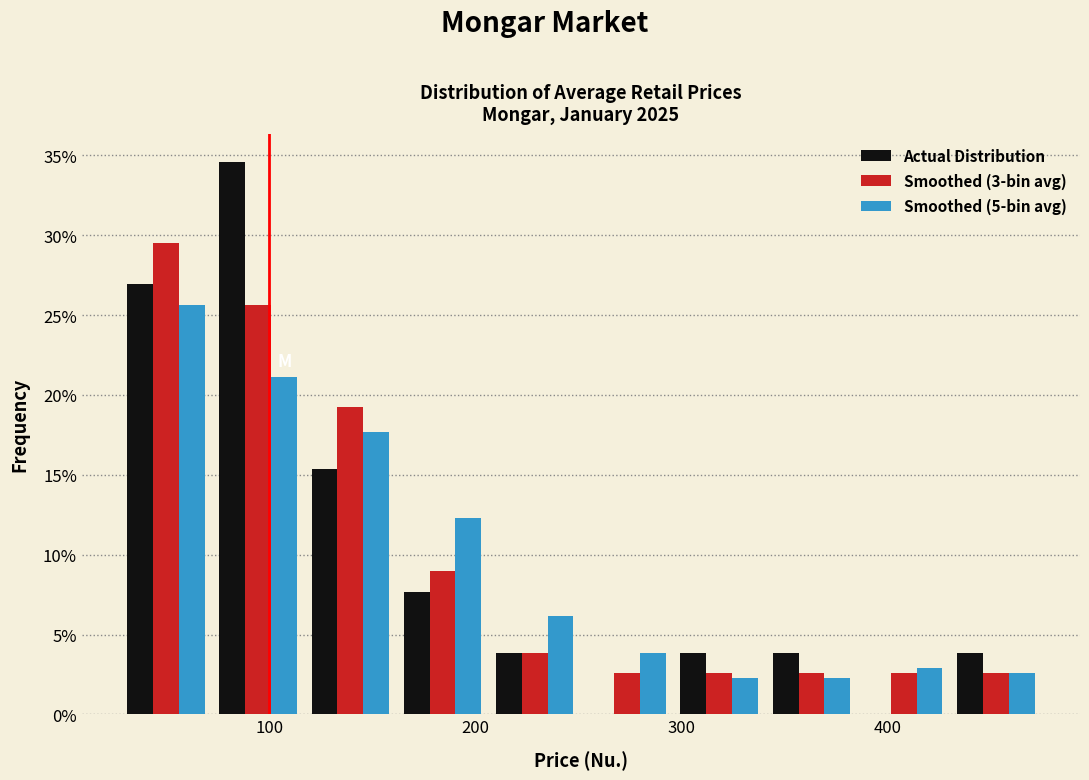

Reading left to right, list every range on the x-axis with the height of the bar of each series over it. Neither the bar edges nor the heights are printed on the chart, so give them approximately, as read against the axes.

30 to 70: Actual Distribution=27.0	Smoothed (3-bin avg)=29.5	Smoothed (5-bin avg)=25.5
70 to 120: Actual Distribution=34.5	Smoothed (3-bin avg)=25.5	Smoothed (5-bin avg)=21.0
120 to 160: Actual Distribution=15.5	Smoothed (3-bin avg)=19.0	Smoothed (5-bin avg)=17.5
160 to 210: Actual Distribution=7.5	Smoothed (3-bin avg)=9.0	Smoothed (5-bin avg)=12.5
210 to 250: Actual Distribution=4.0	Smoothed (3-bin avg)=4.0	Smoothed (5-bin avg)=6.0
250 to 300: Actual Distribution=0	Smoothed (3-bin avg)=2.5	Smoothed (5-bin avg)=4.0
300 to 340: Actual Distribution=4.0	Smoothed (3-bin avg)=2.5	Smoothed (5-bin avg)=2.5
340 to 390: Actual Distribution=4.0	Smoothed (3-bin avg)=2.5	Smoothed (5-bin avg)=2.5
390 to 430: Actual Distribution=0	Smoothed (3-bin avg)=2.5	Smoothed (5-bin avg)=3.0
430 to 480: Actual Distribution=4.0	Smoothed (3-bin avg)=2.5	Smoothed (5-bin avg)=2.5